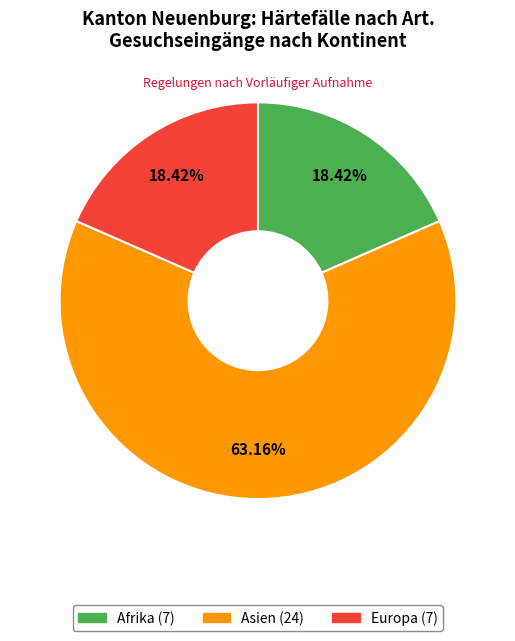

What is the ratio of the value at Afrika to the value at Europa?

1.0